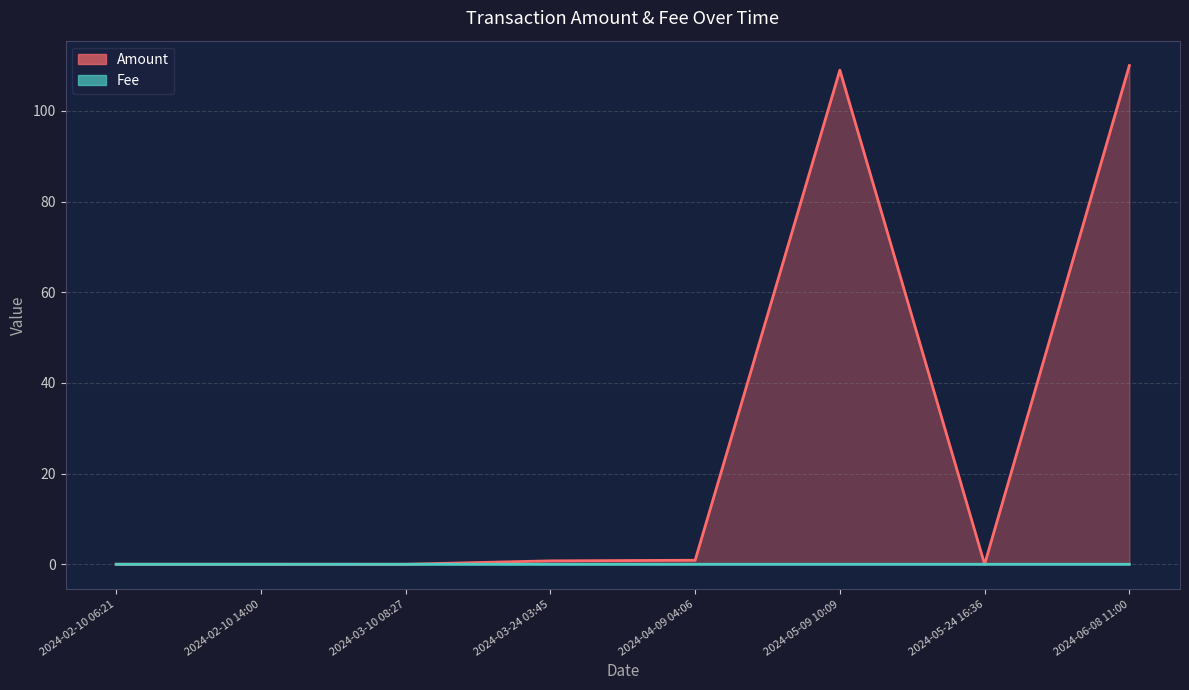

List the labels in order of Amount value, smallest first.

2024-05-24 16:36, 2024-03-10 08:27, 2024-02-10 14:00, 2024-02-10 06:21, 2024-03-24 03:45, 2024-04-09 04:06, 2024-05-09 10:09, 2024-06-08 11:00